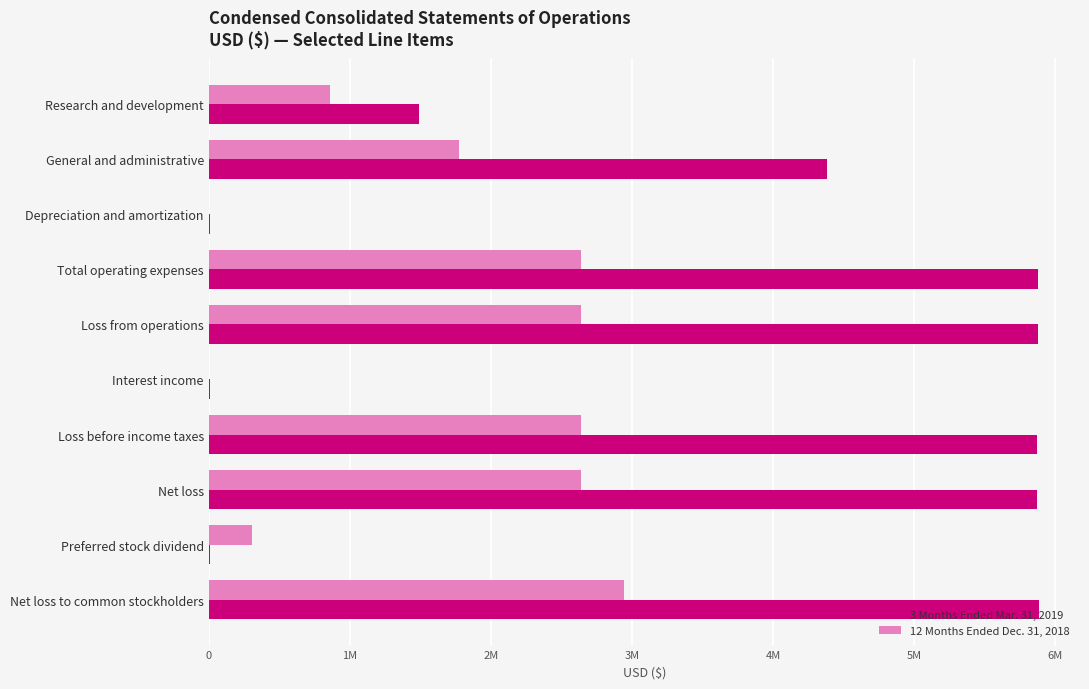

What are all the series names shown in the legend?

3 Months Ended Mar. 31, 2019, 12 Months Ended Dec. 31, 2018